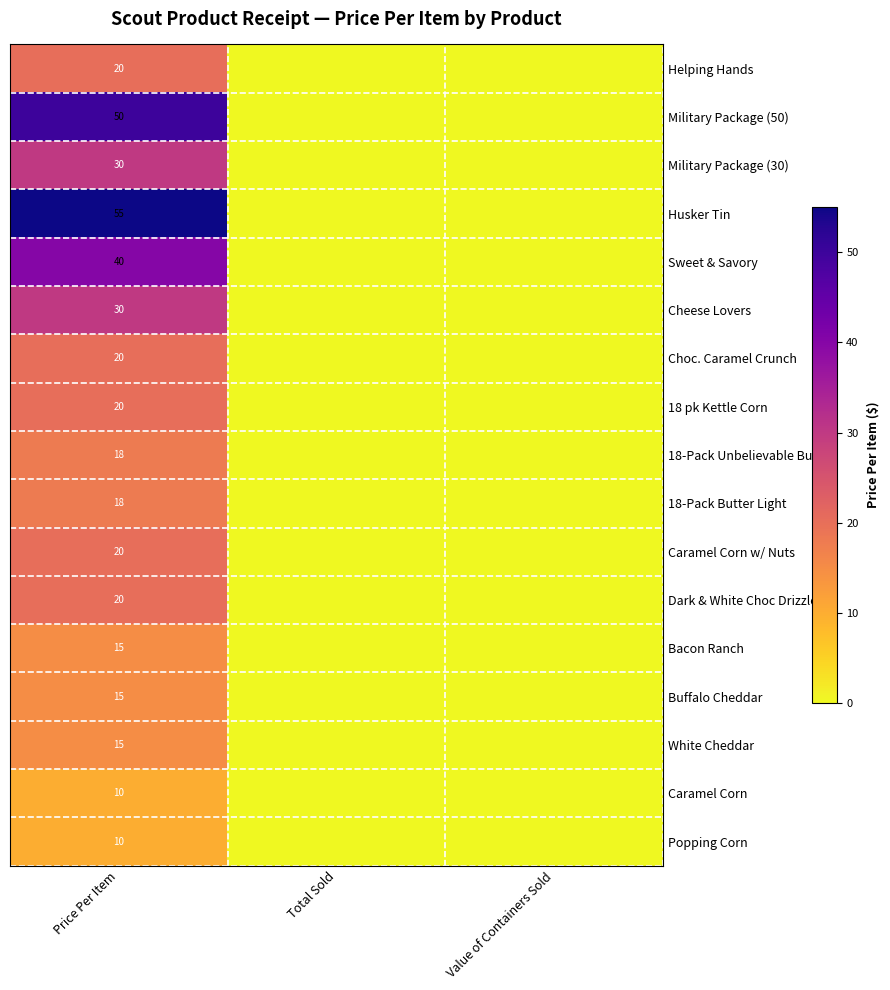

What is the total value across all series at Price Per Item?

406